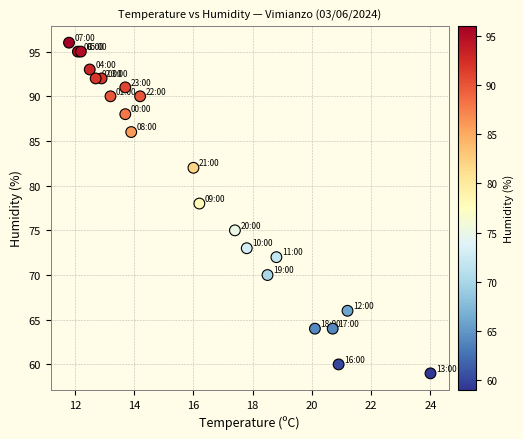

What Y value in the scatter plot is closest to 77?

78